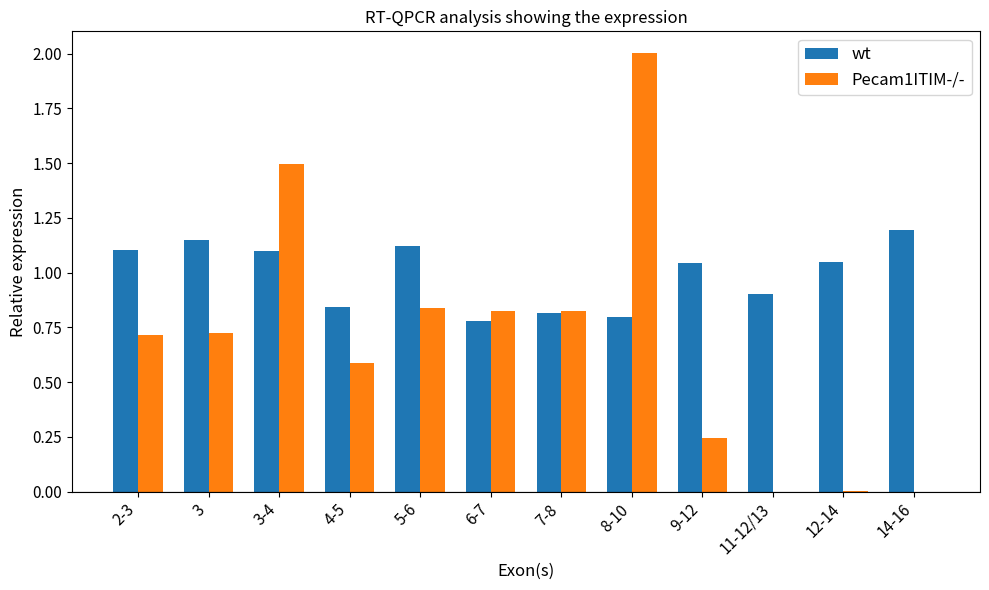

What are all the series names shown in the legend?

wt, Pecam1ITIM-/-